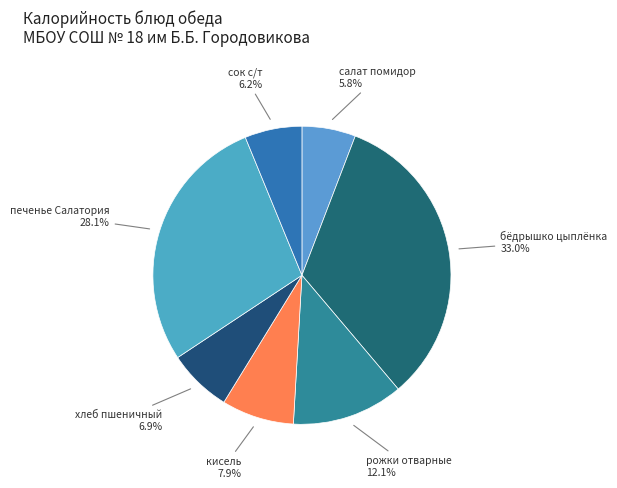

Is there any slice that represents more than half of the pie?

No